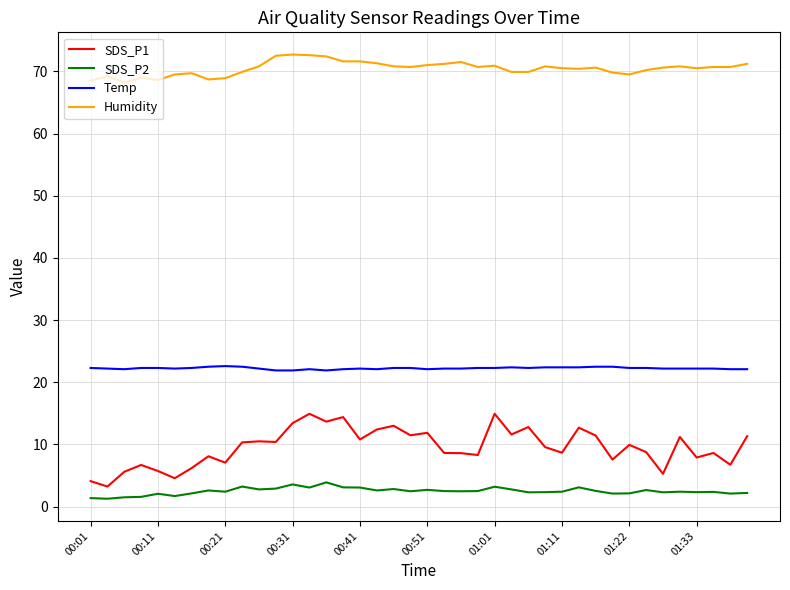

What are all the series names shown in the legend?

SDS_P1, SDS_P2, Temp, Humidity